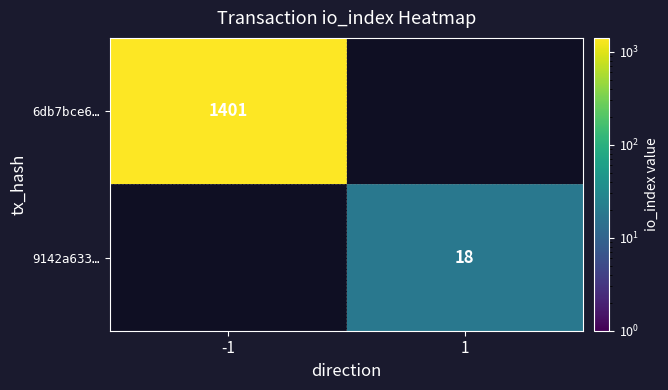

The 6db7bce6… series shows 1401 at -1. True or false?

True